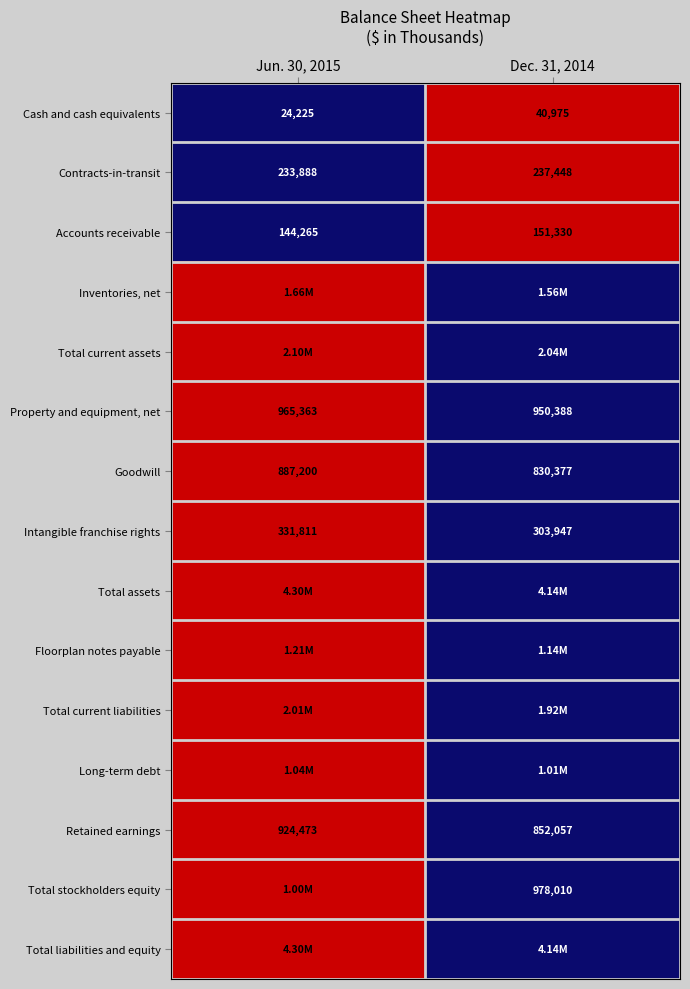

At which category does the chart reach its minimum across all series?

Jun. 30, 2015